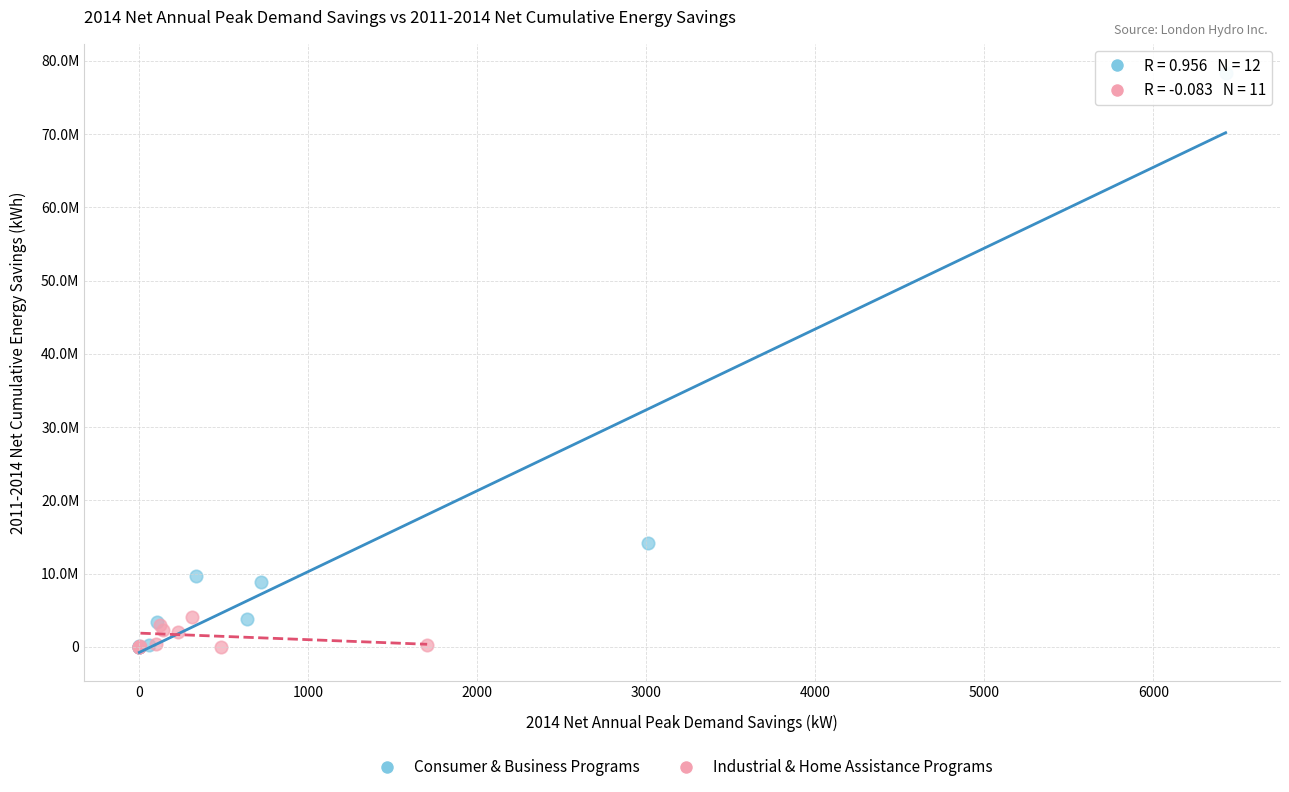

What are all the series names shown in the legend?

Consumer & Business Programs, Industrial & Home Assistance Programs